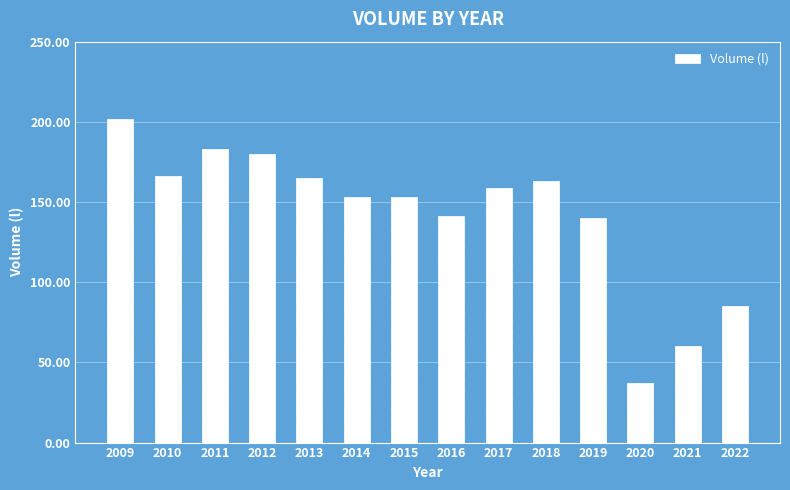

Reading left to right, transcribe all the data shown in this chart.

2009=202	2010=166	2011=183	2012=180	2013=165	2014=153	2015=153	2016=141	2017=159	2018=163	2019=140	2020=37	2021=60	2022=85